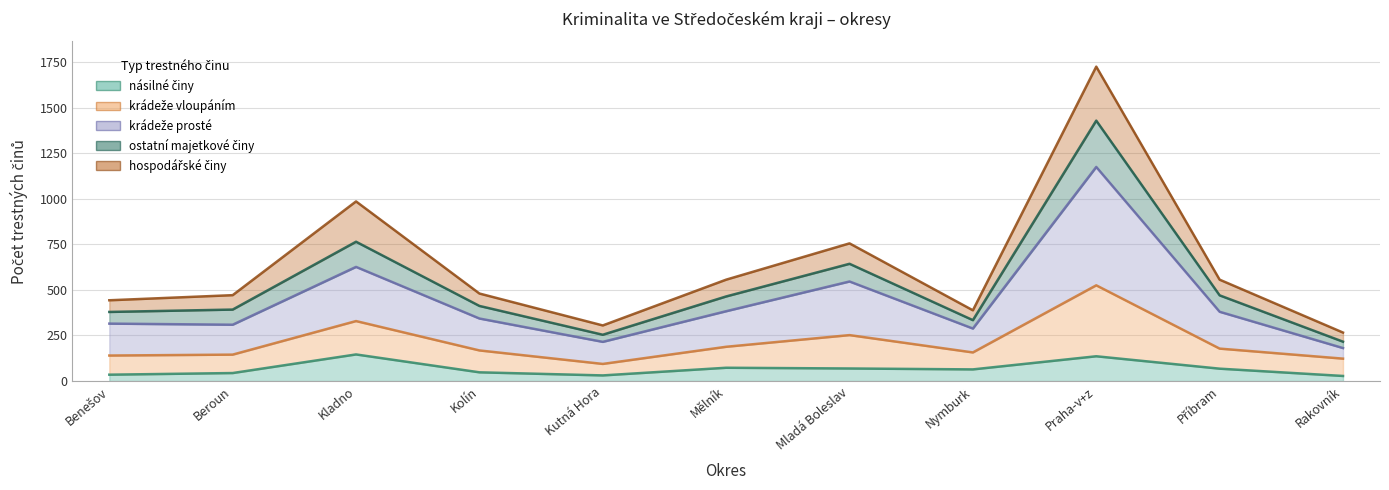

What position from the right is Beroun?

10